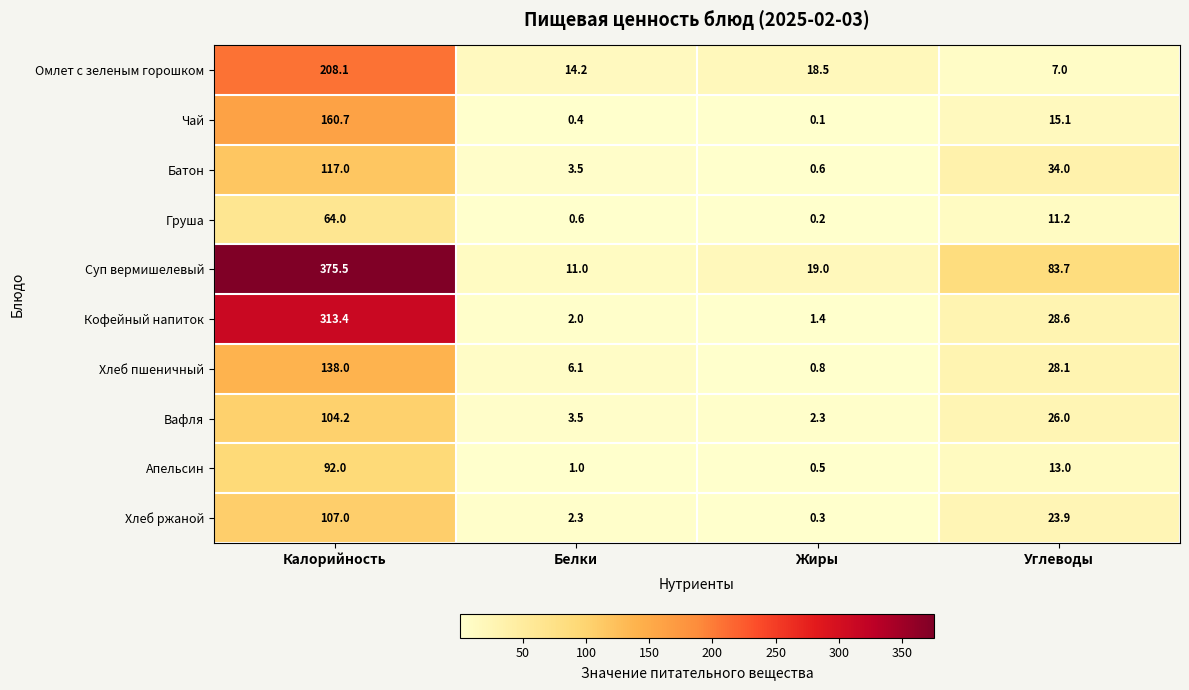

List the series in order of their peak value, lowest first.

Груша, Апельсин, Вафля, Хлеб ржаной, Батон, Хлеб пшеничный, Чай, Омлет с зеленым горошком, Кофейный напиток, Суп вермишелевый